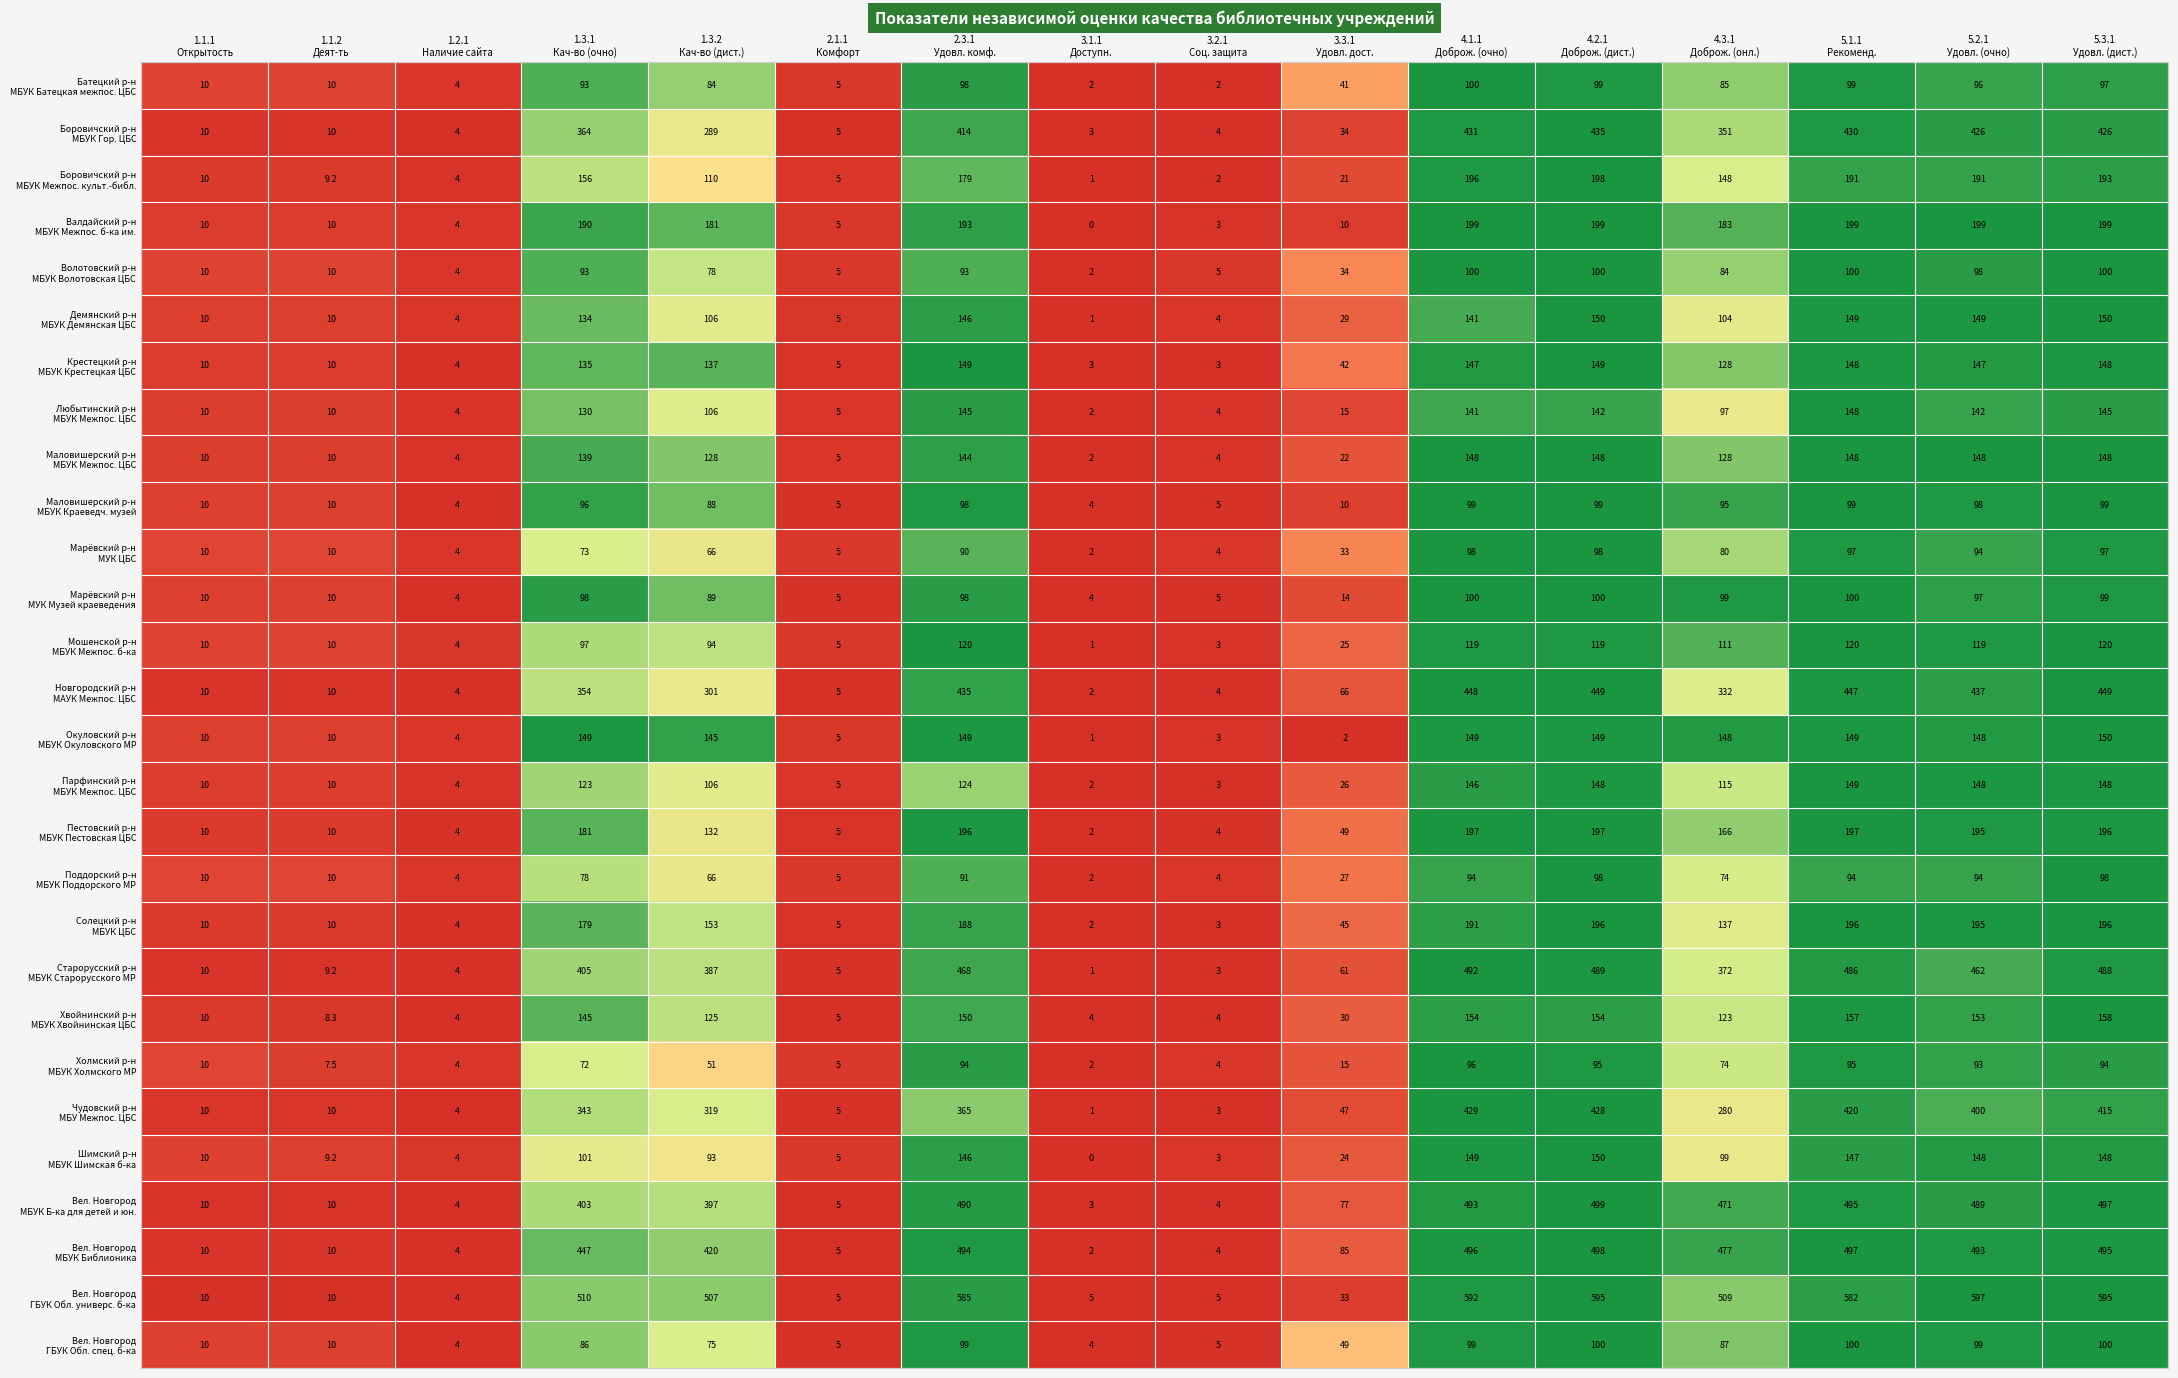

At which category does the chart reach its peak across all series?

5.2.1
Удовл. (очно)